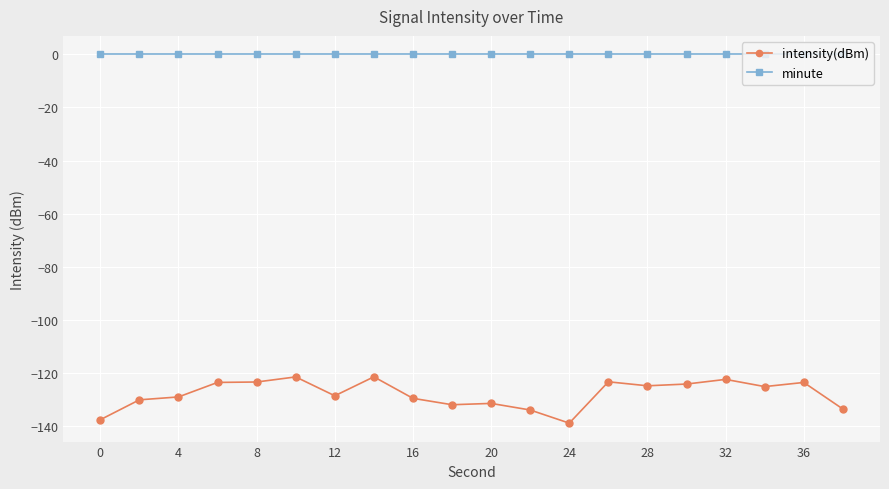

What is the smallest value displayed?

-138.9